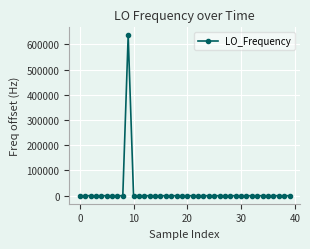

How many lines are shown in the chart?

1